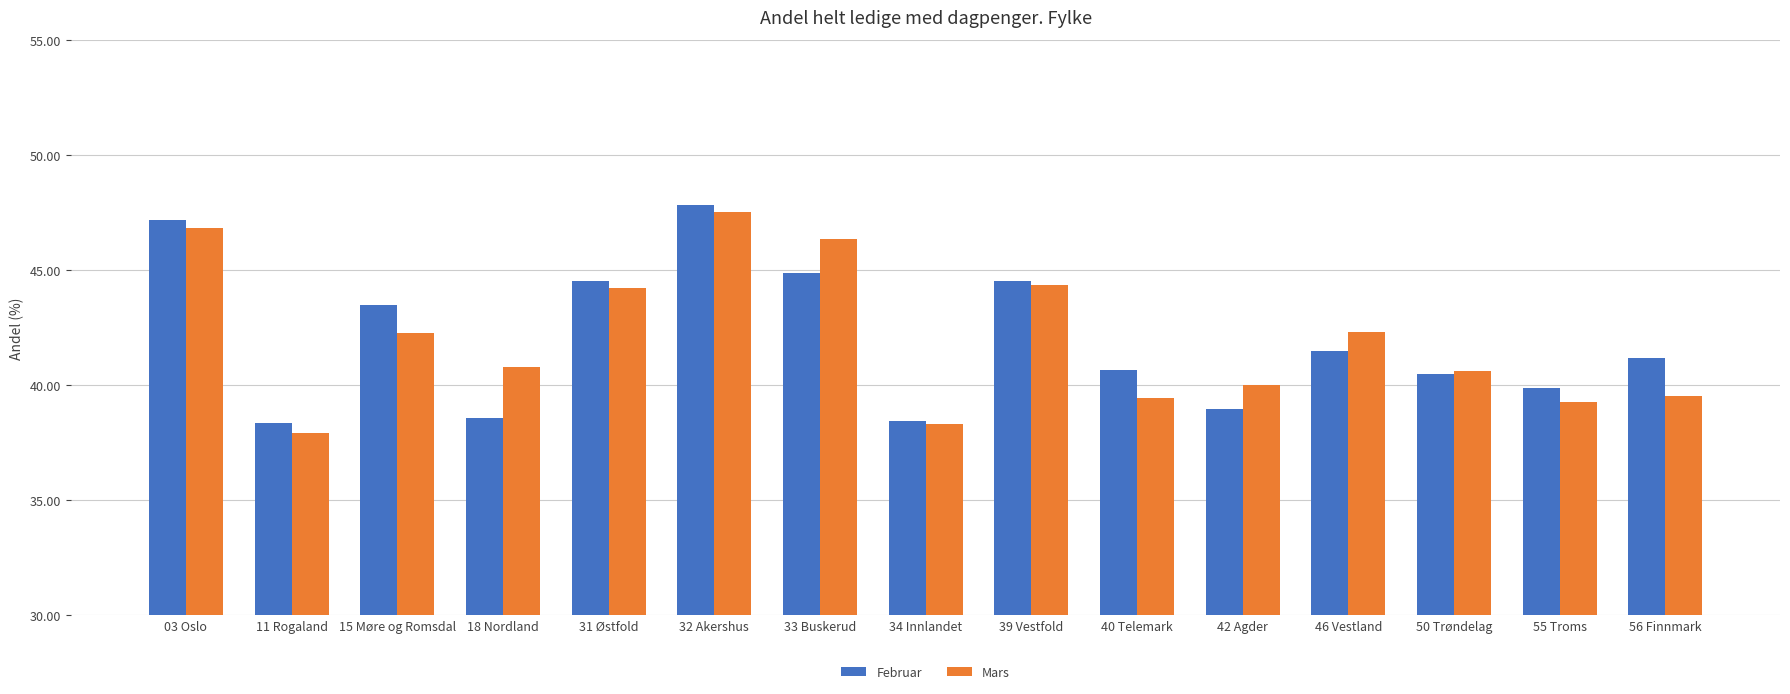

Between 18 Nordland and 34 Innlandet, which series saw the biggest shift?

Mars